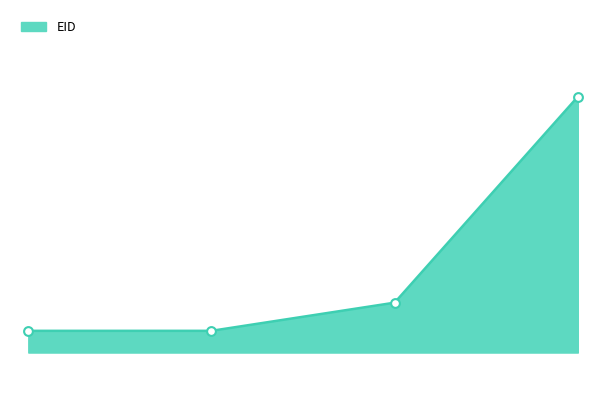

Is this an area chart (filled region under the line)?

Yes